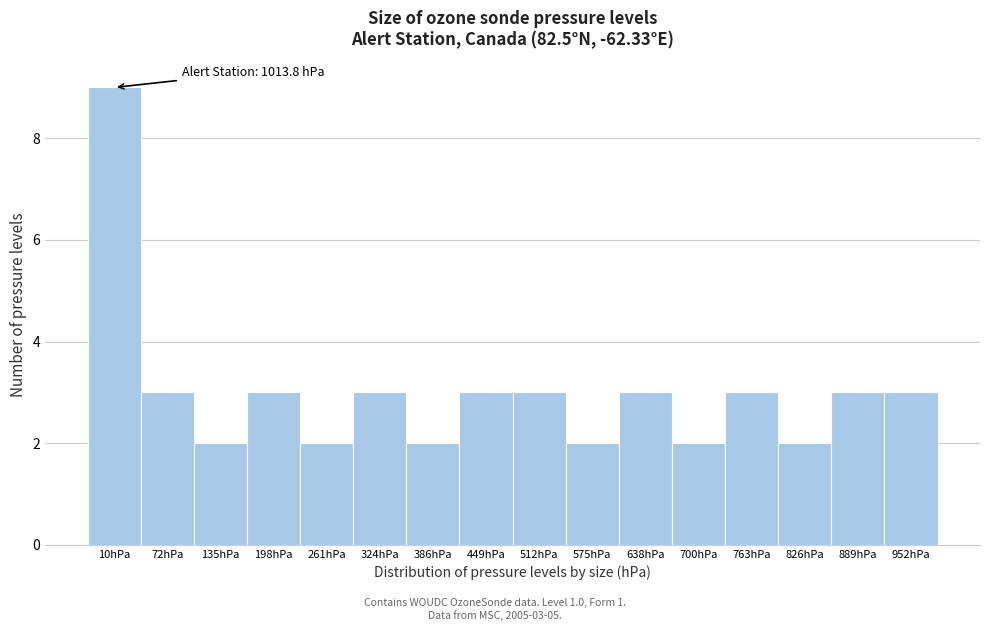

Reading left to right, list all the values displayed in this chart.

10hPa=9	72hPa=3	135hPa=2	198hPa=3	261hPa=2	324hPa=3	386hPa=2	449hPa=3	512hPa=3	575hPa=2	638hPa=3	700hPa=2	763hPa=3	826hPa=2	889hPa=3	952hPa=3